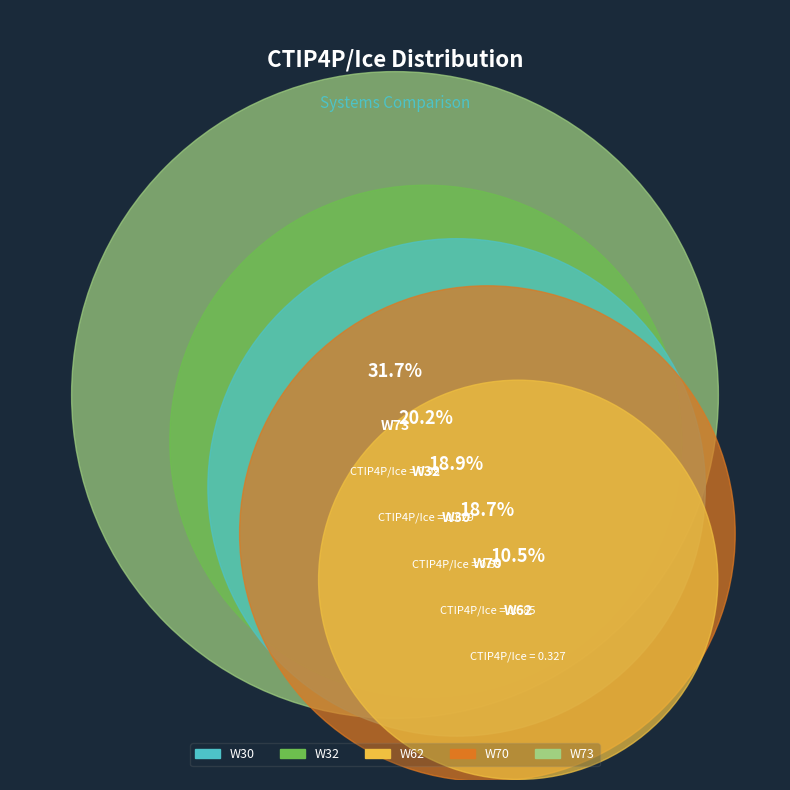

Which slice is the smallest?

W62